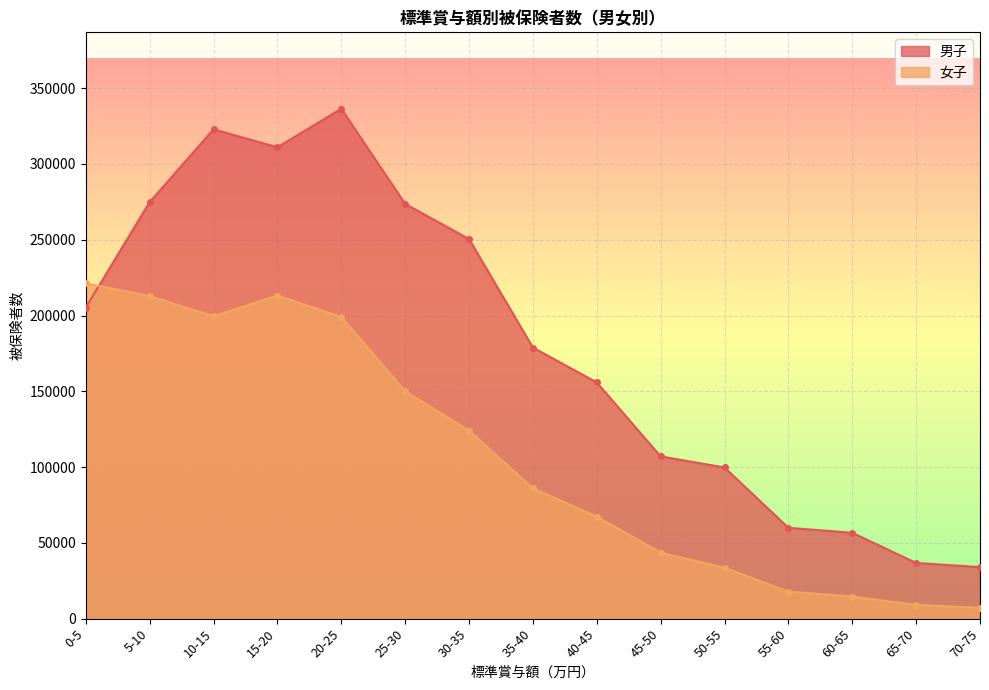

Count the number of categories in the chart.

15